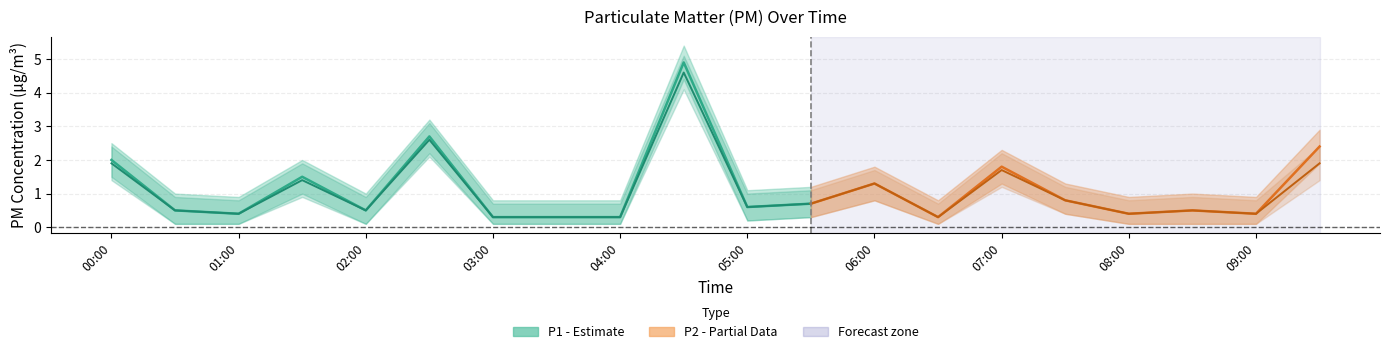

What is the label of the 8th point from the left?

03:30